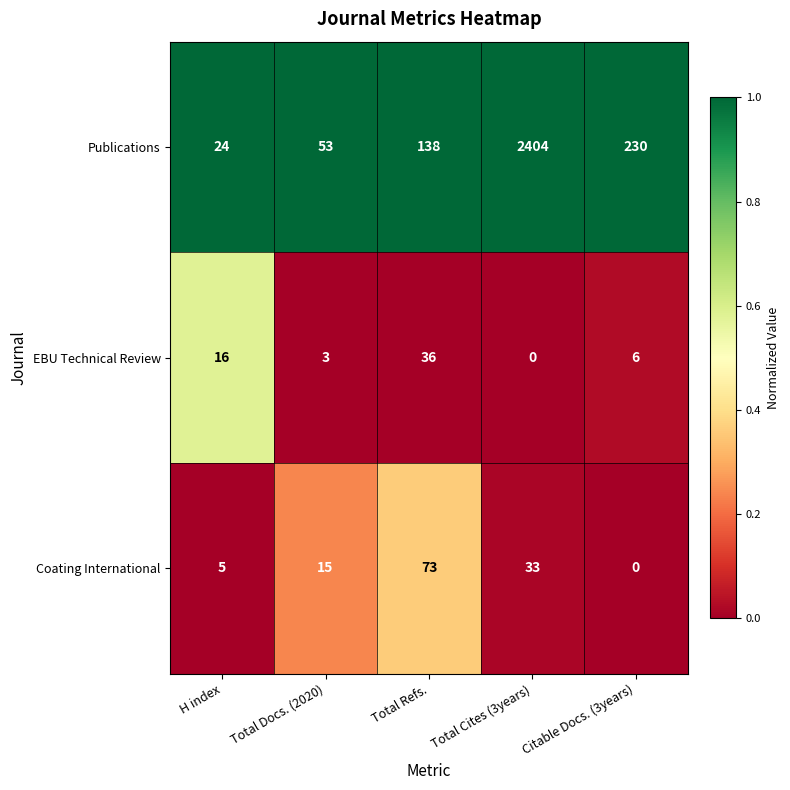

Reading left to right, transcribe all the data shown in this chart.

Publications: H index=24	Total Docs. (2020)=53	Total Refs.=138	Total Cites (3years)=2404	Citable Docs. (3years)=230
EBU Technical Review: H index=16	Total Docs. (2020)=3	Total Refs.=36	Total Cites (3years)=0	Citable Docs. (3years)=6
Coating International: H index=5	Total Docs. (2020)=15	Total Refs.=73	Total Cites (3years)=33	Citable Docs. (3years)=0